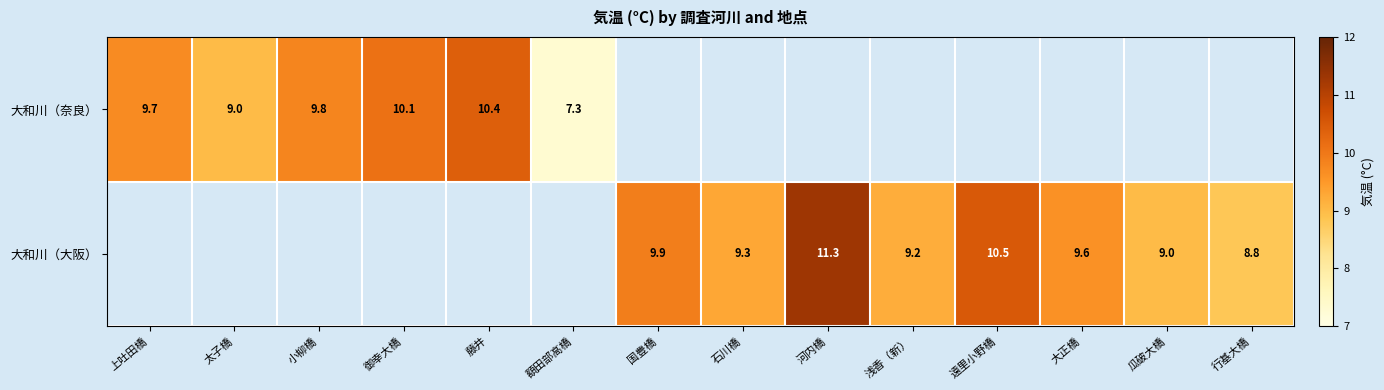

How many categories are shown in the chart?

14